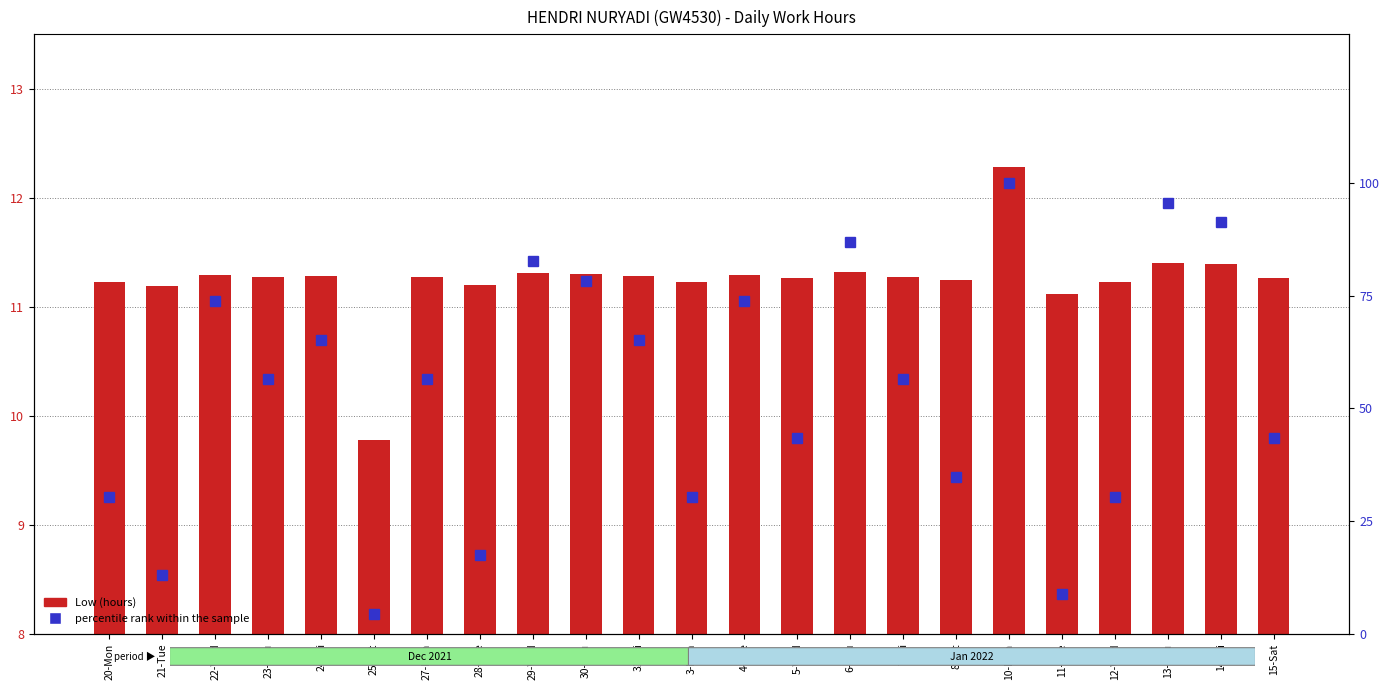

At how many categories does at least one series exceed 47?

13